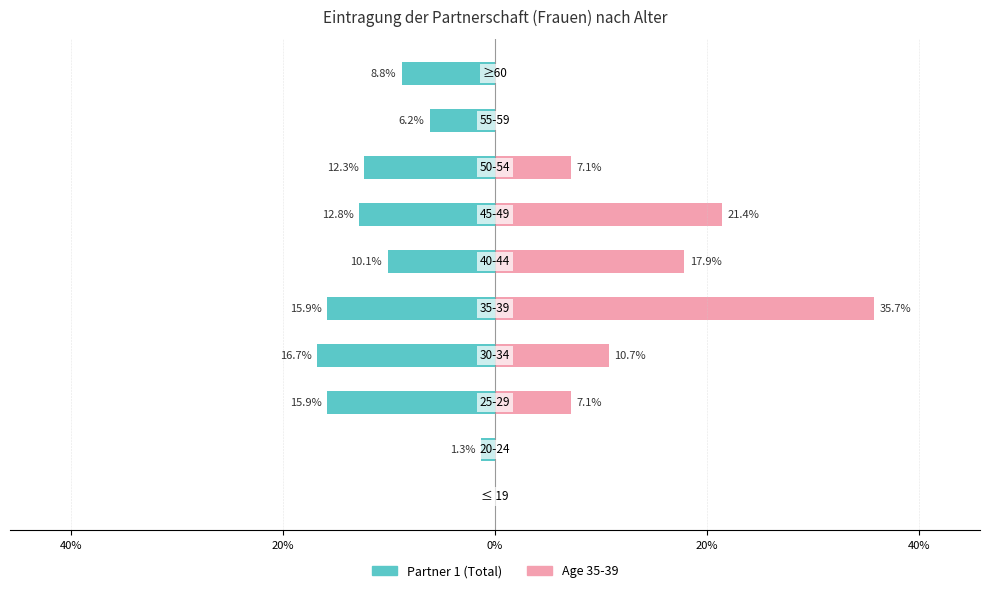

How many data points in Partner 1 (Total) are above -10?

4